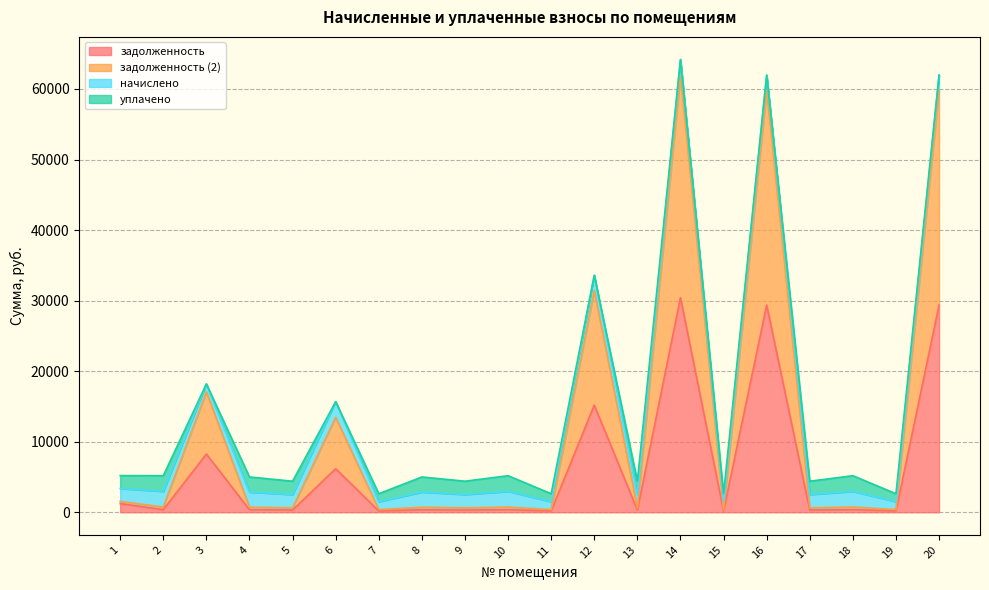

Is it true that задолженность equals 15186.2 at 12?

True